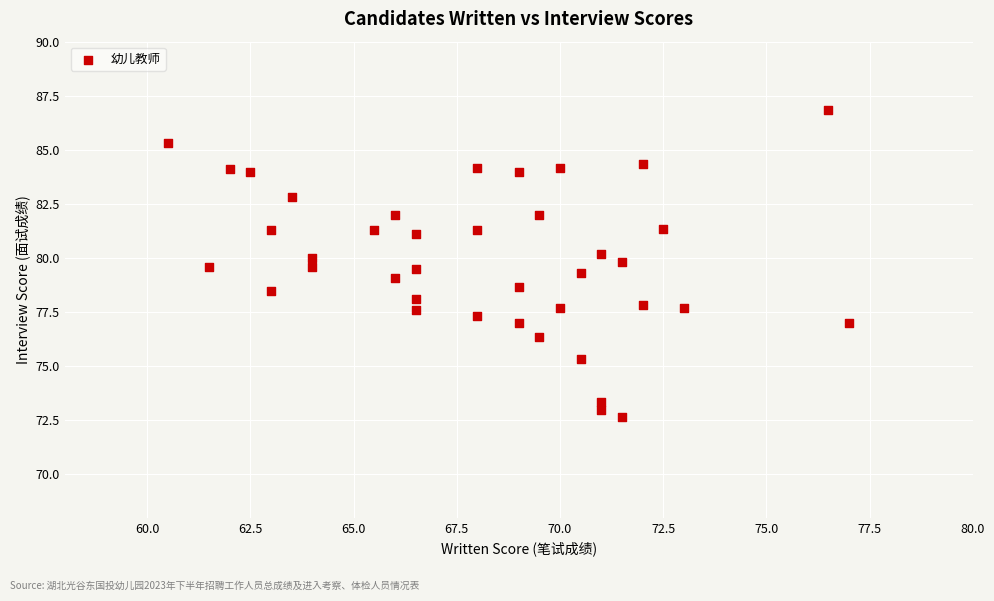

What is the range of X values (max minus min)?

16.5